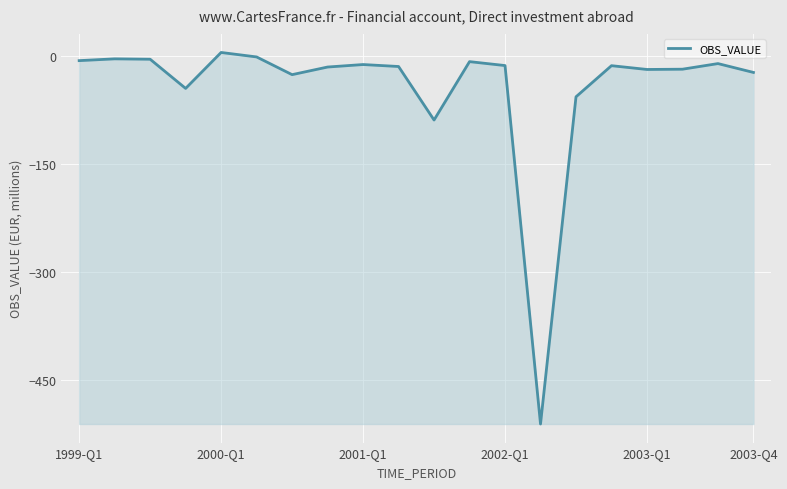

What is the minimum value shown in the chart?

-510.6